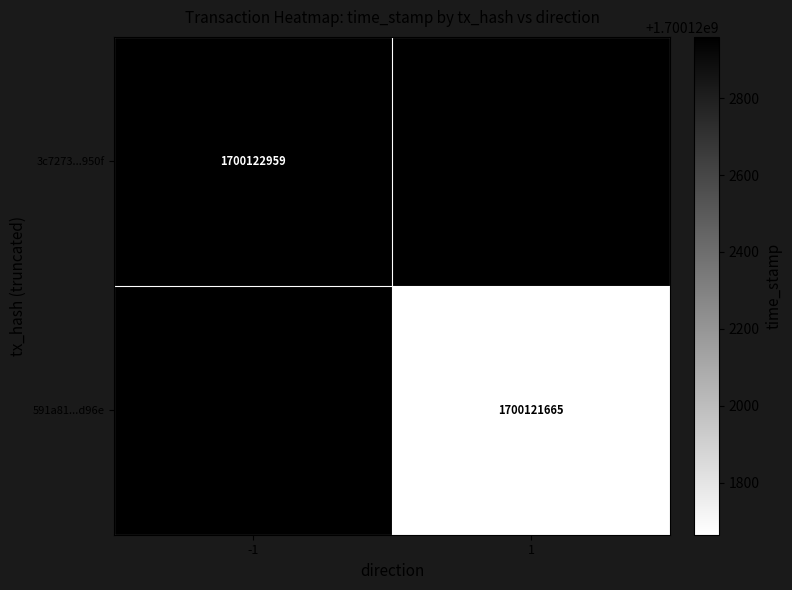

Which has a higher value, time_stamp or direction?

time_stamp